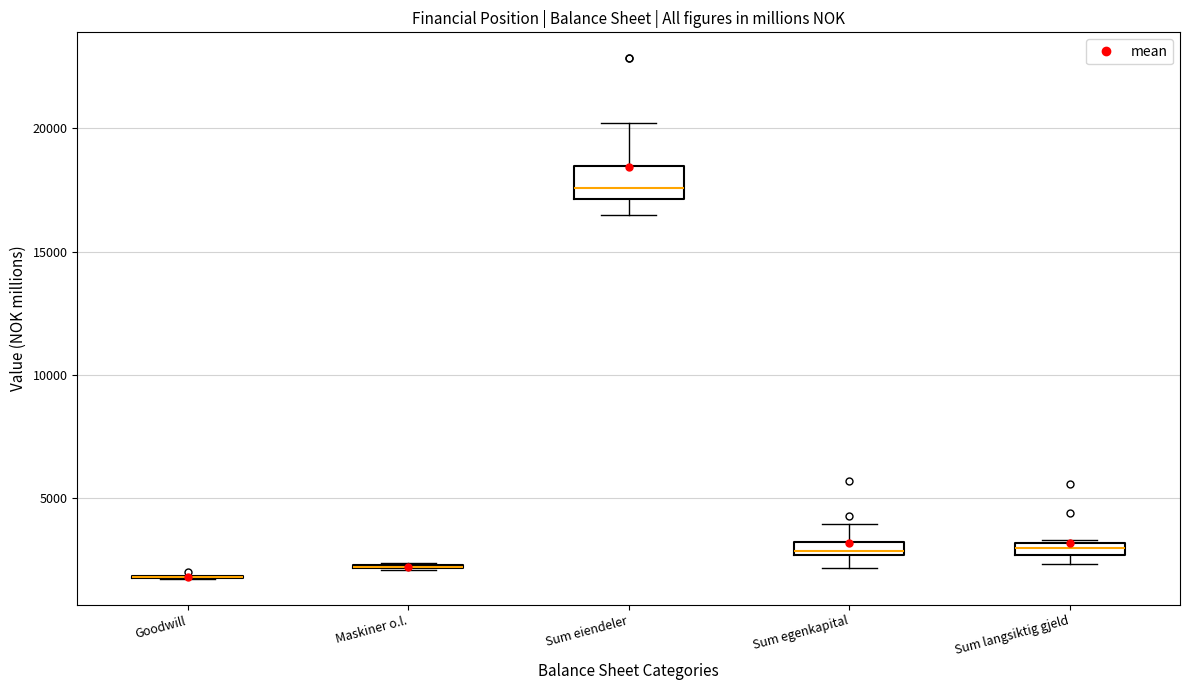

Comparing the boxes themselves (not the whiskers), which one is the tallest?

Sum eiendeler